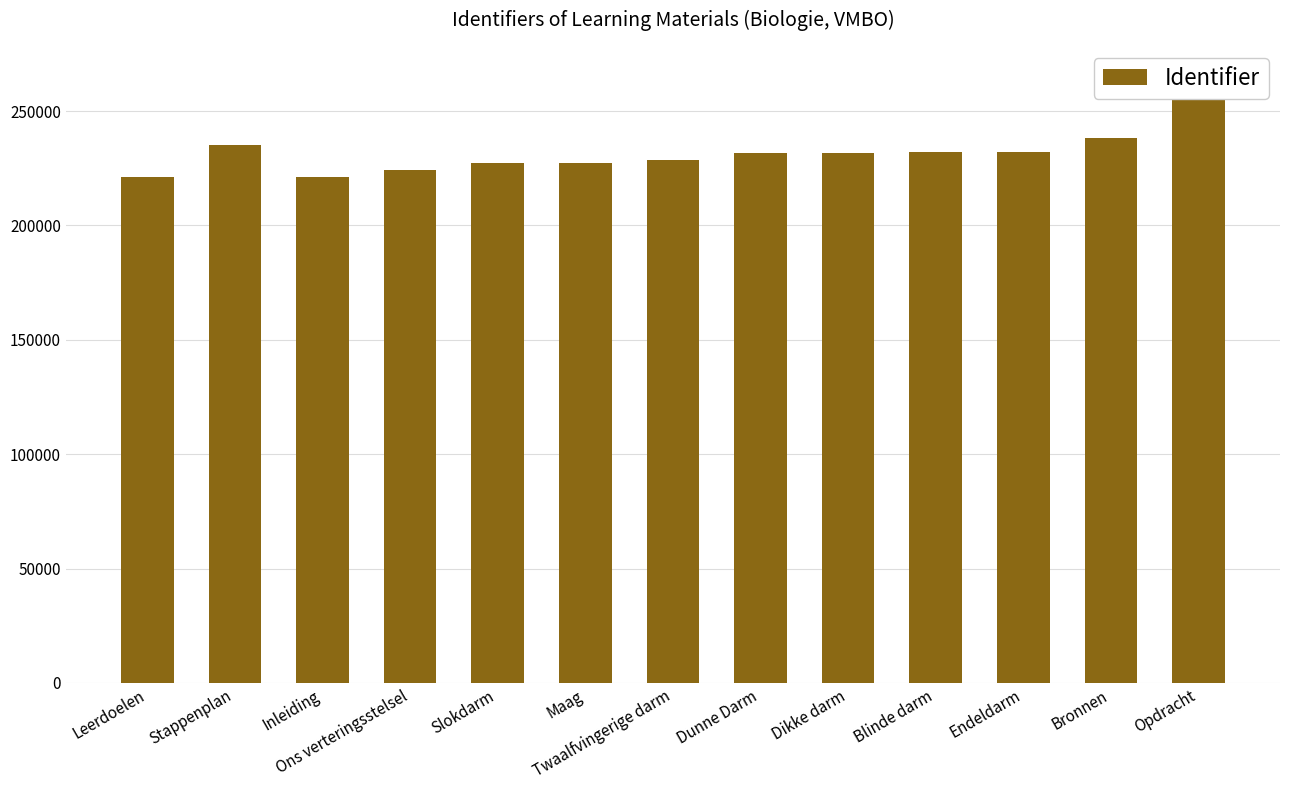

How many bars are there in total?

13